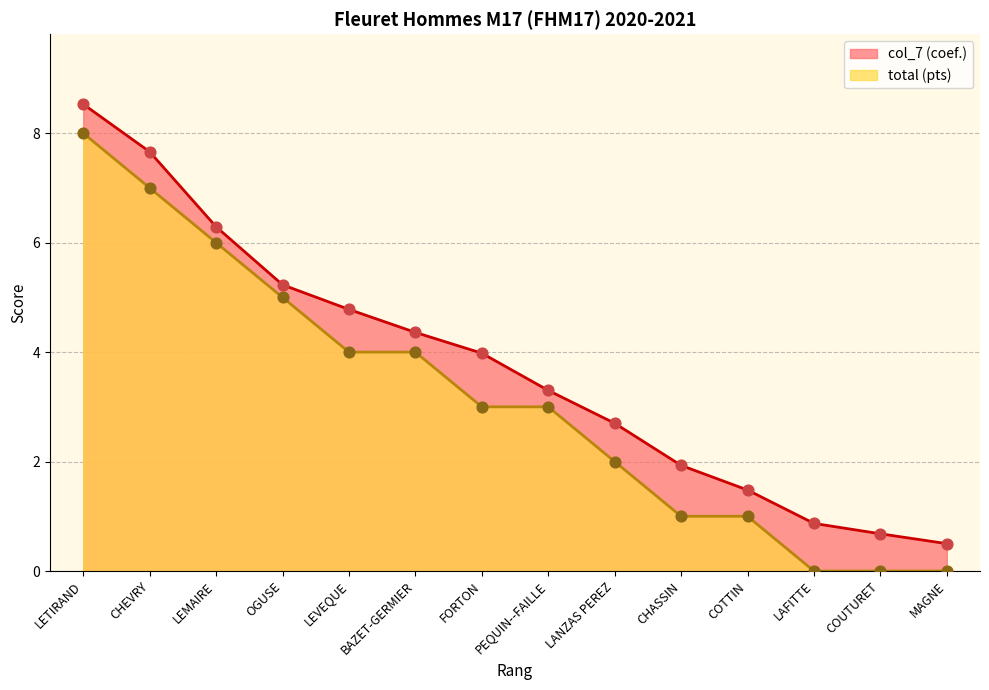

At which category is the sum across all series the highest?

LETIRAND